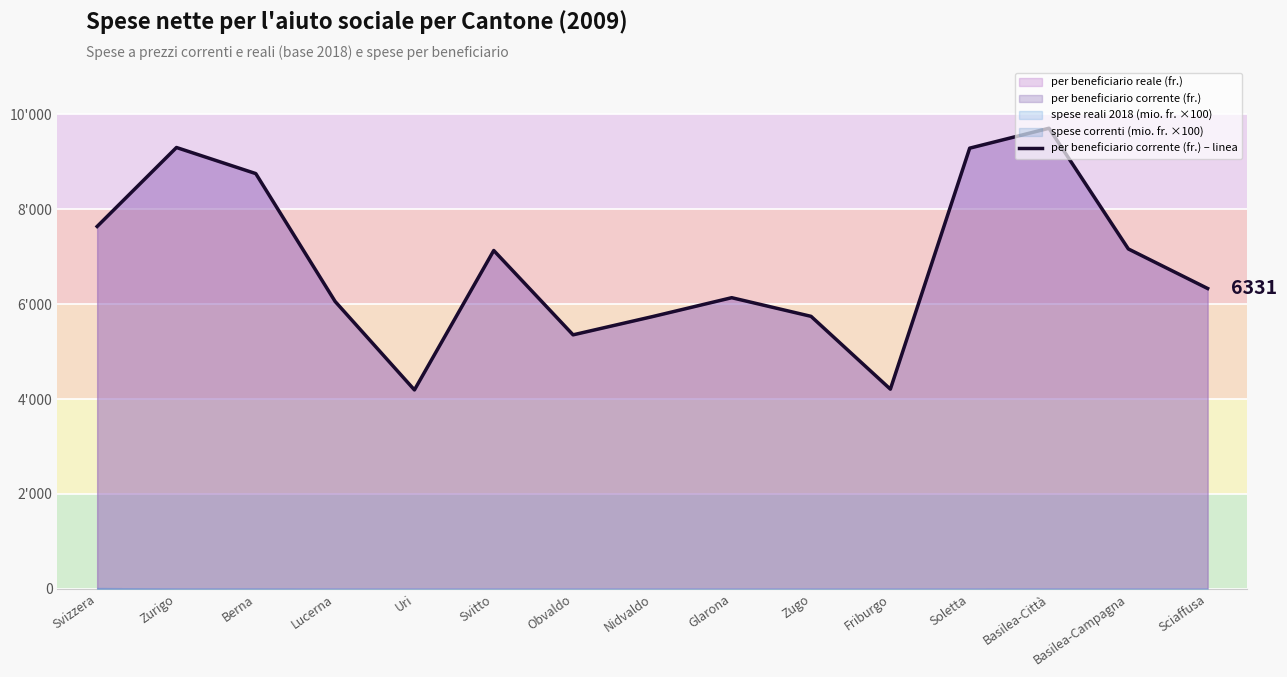

Rank the categories by value from lowest to highest.

Uri, Friburgo, Obvaldo, Nidvaldo, Zugo, Lucerna, Glarona, Sciaffusa, Svitto, Basilea-Campagna, Svizzera, Berna, Soletta, Zurigo, Basilea-Città